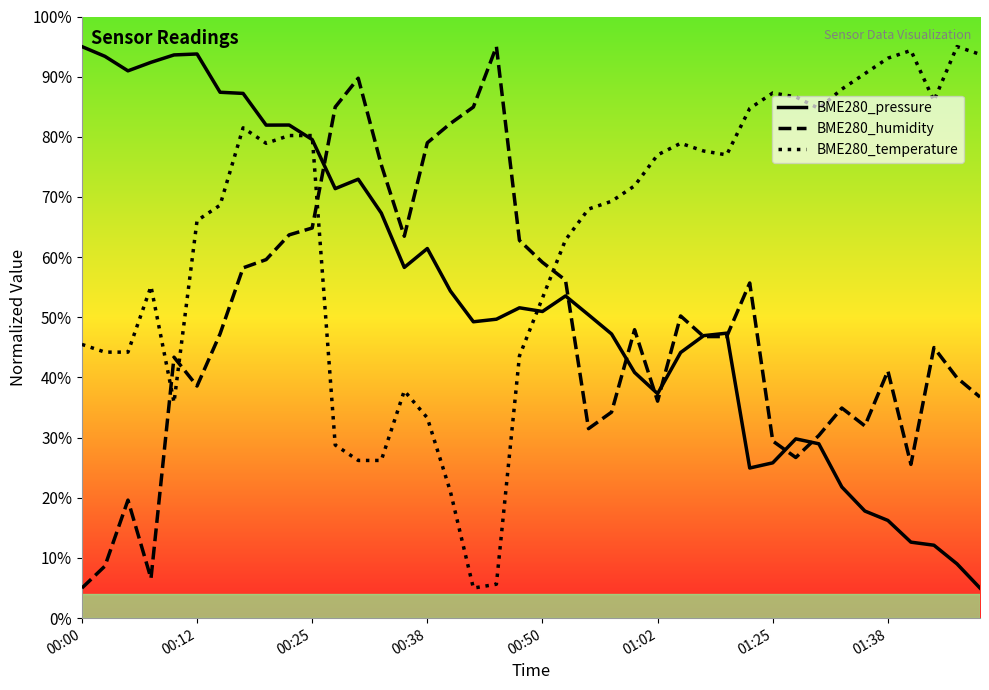

What is the lowest value of the BME280_humidity series?

5.0